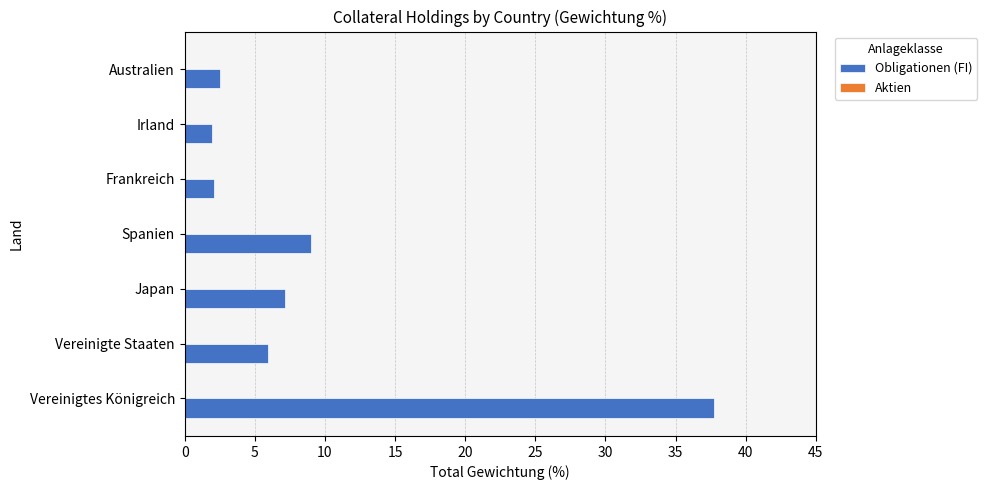

The chart shows a value of 59.5 at Vereinigtes Königreich. True or false?

False